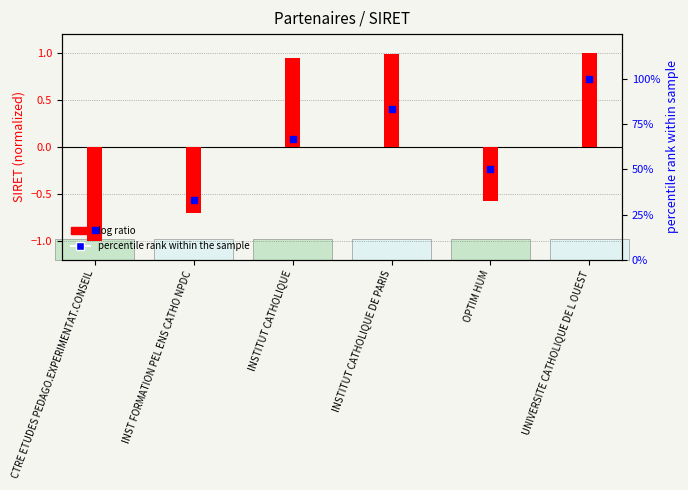

Which series has the largest total across all categories?

percentile rank within the sample